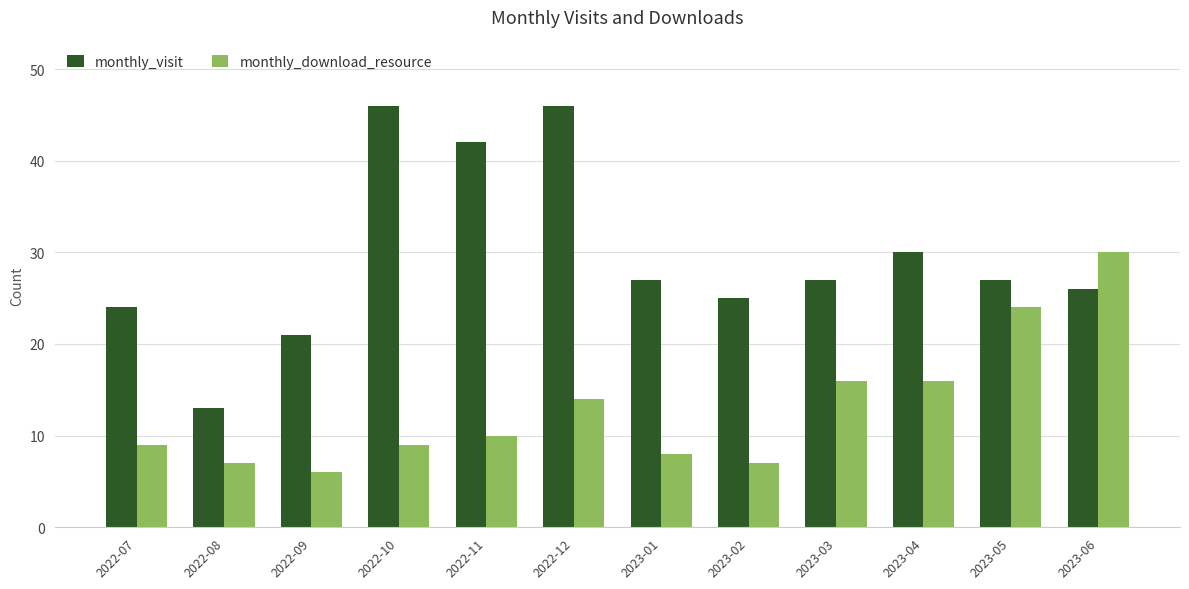

What is the spread (max minus min) of values at 2023-05?

3